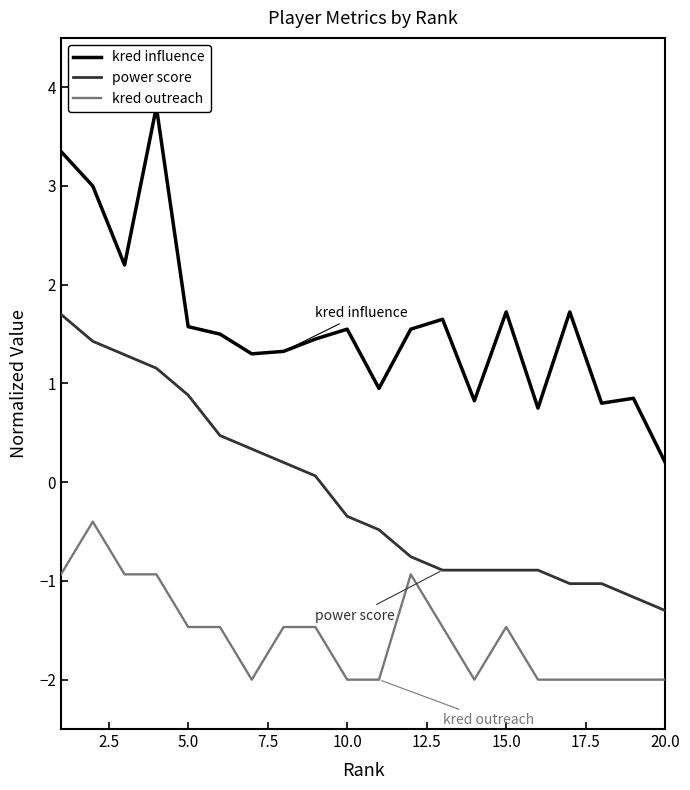

True or false: kred outreach and power score intersect in this chart.

False